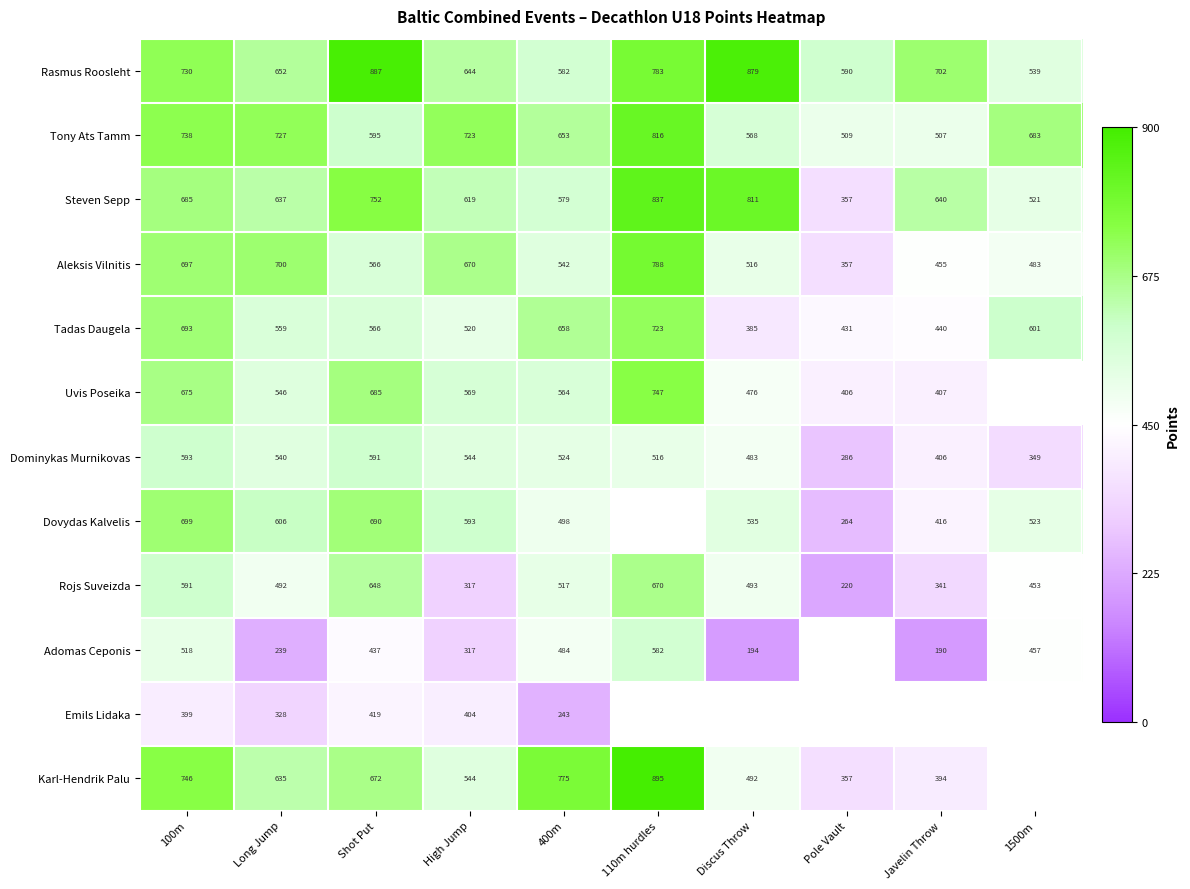

At which category does the chart reach its minimum across all series?

Javelin Throw